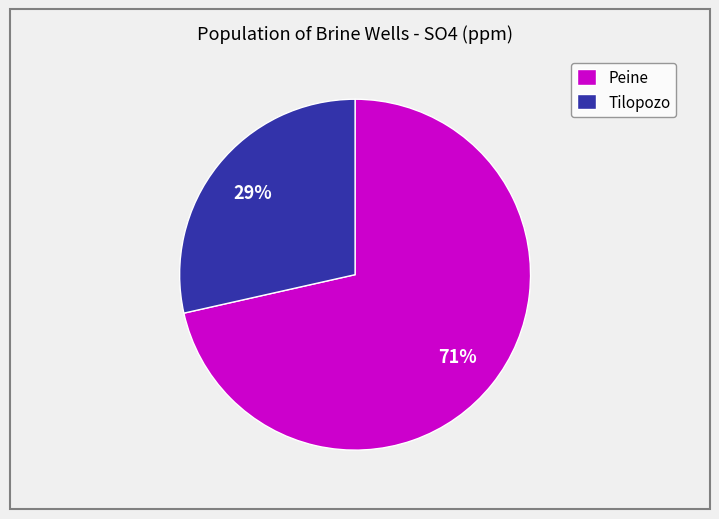

Does Peine represent more than half of the total?

Yes